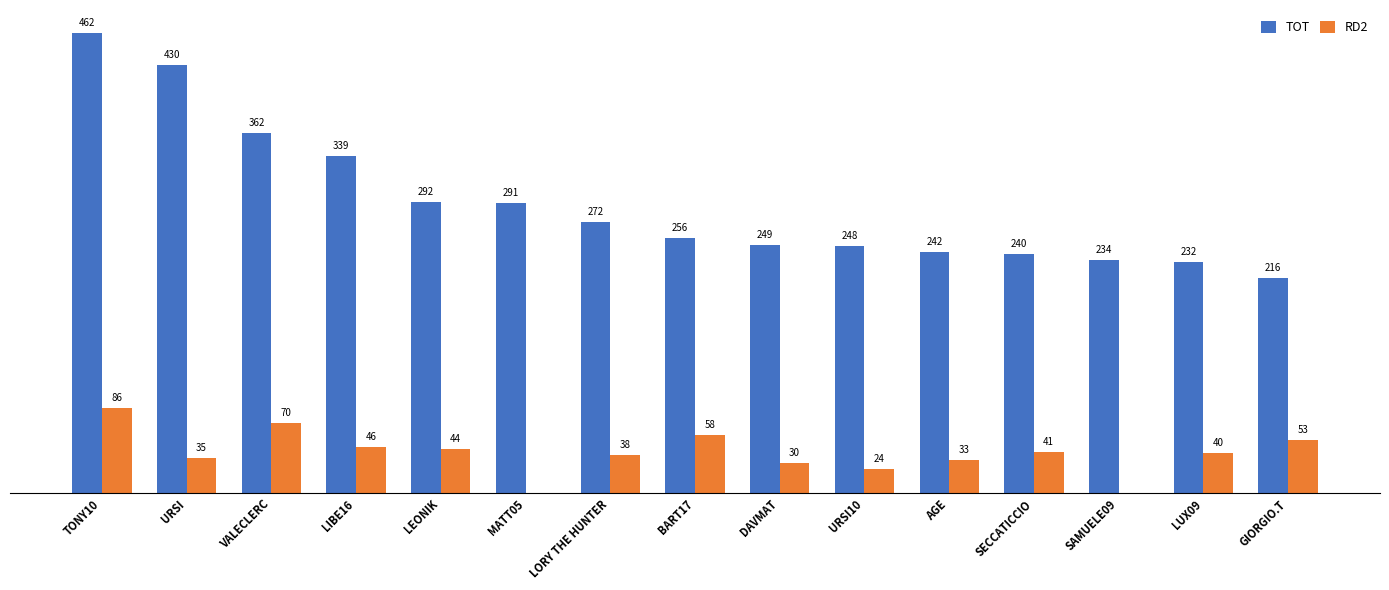

Which label corresponds to the largest value in the chart?

TONY10